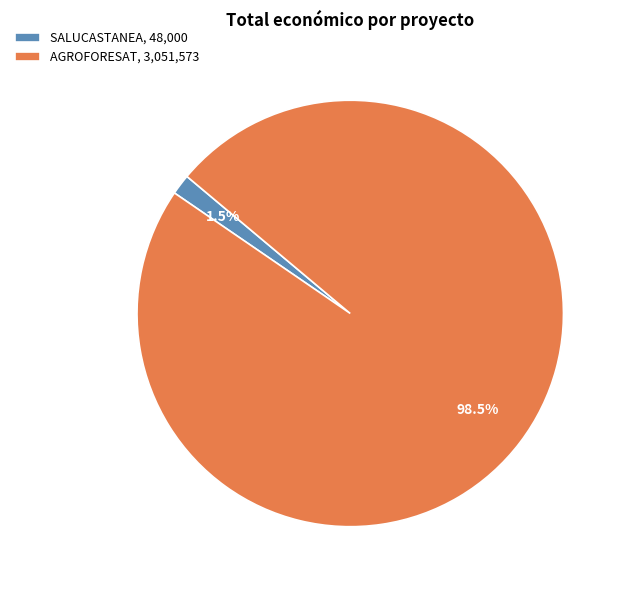

Which category accounts for the majority?

AGROFORESAT